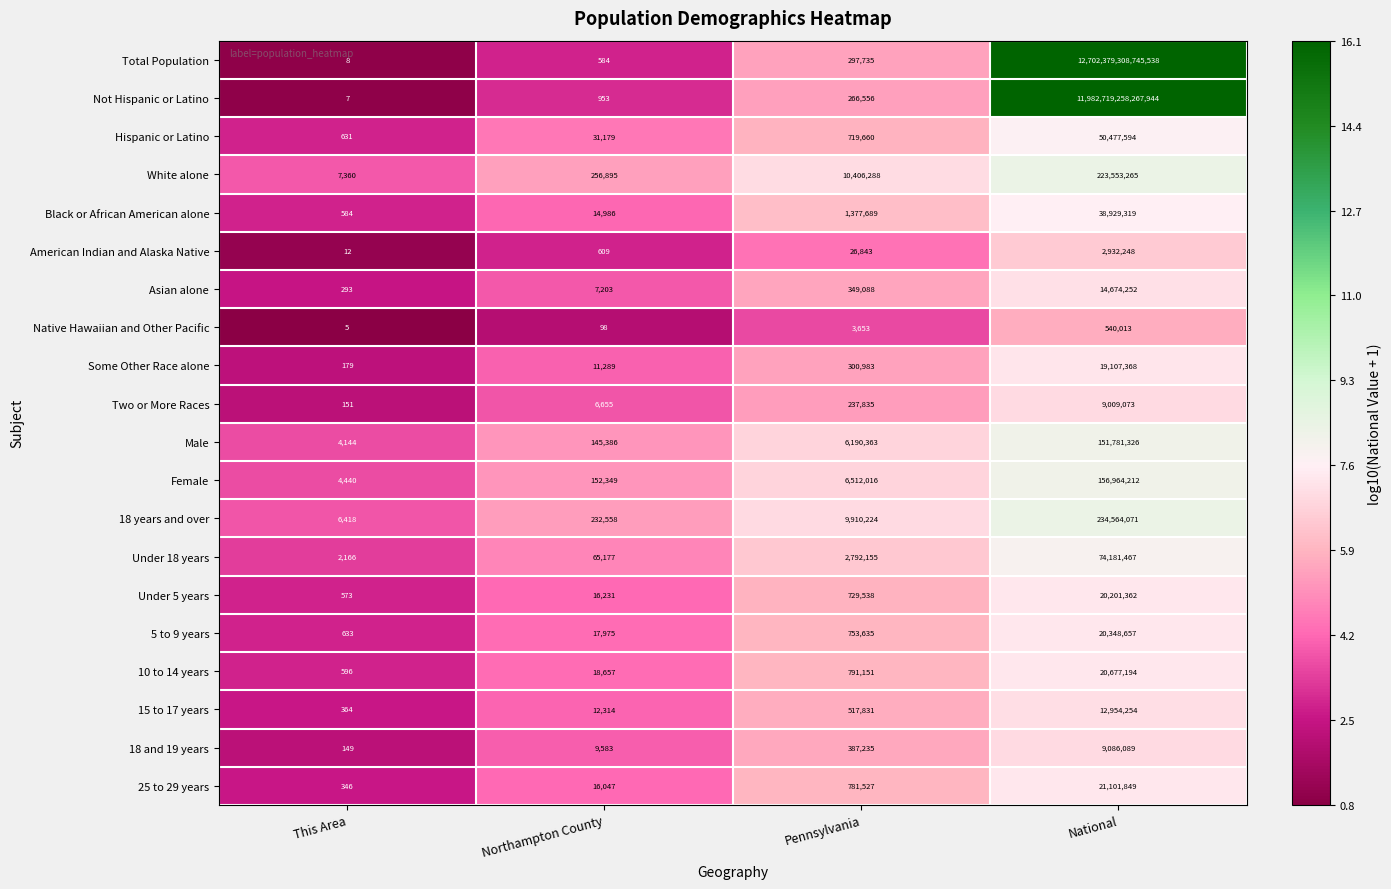

List the series in order of their peak value, highest first.

Total Population, Not Hispanic or Latino, 18 years and over, White alone, Female, Male, Under 18 years, Hispanic or Latino, Black or African American alone, 25 to 29 years, 10 to 14 years, 5 to 9 years, Under 5 years, Some Other Race alone, Asian alone, 15 to 17 years, 18 and 19 years, Two or More Races, American Indian and Alaska Native, Native Hawaiian and Other Pacific